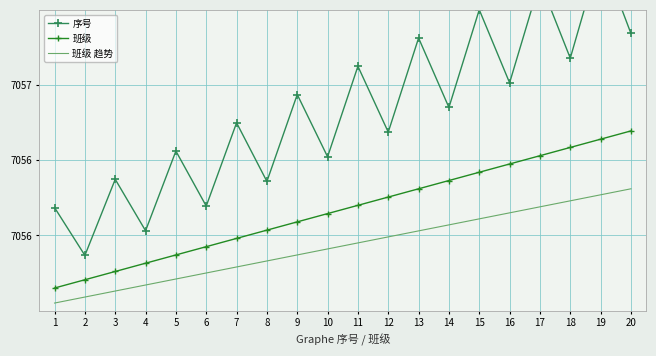

Reading left to right, extract all data points from this chart.

序号: 1=7056.2	2=7055.9	3=7056.4	4=7056.0	5=7056.6	6=7056.2	7=7056.7	8=7056.4	9=7056.9	10=7056.5	11=7057.1	12=7056.7	13=7057.3	14=7056.9	15=7057.5	16=7057.0	17=7057.7	18=7057.2	19=7057.9	20=7057.3
班级: 1=7055.6	2=7055.7	3=7055.8	4=7055.8	5=7055.9	6=7055.9	7=7056.0	8=7056.0	9=7056.1	10=7056.1	11=7056.2	12=7056.3	13=7056.3	14=7056.4	15=7056.4	16=7056.5	17=7056.5	18=7056.6	19=7056.6	20=7056.7
班级 趋势: 1=7055.6	2=7055.6	3=7055.6	4=7055.7	5=7055.7	6=7055.8	7=7055.8	8=7055.8	9=7055.9	10=7055.9	11=7055.9	12=7056.0	13=7056.0	14=7056.1	15=7056.1	16=7056.2	17=7056.2	18=7056.2	19=7056.3	20=7056.3